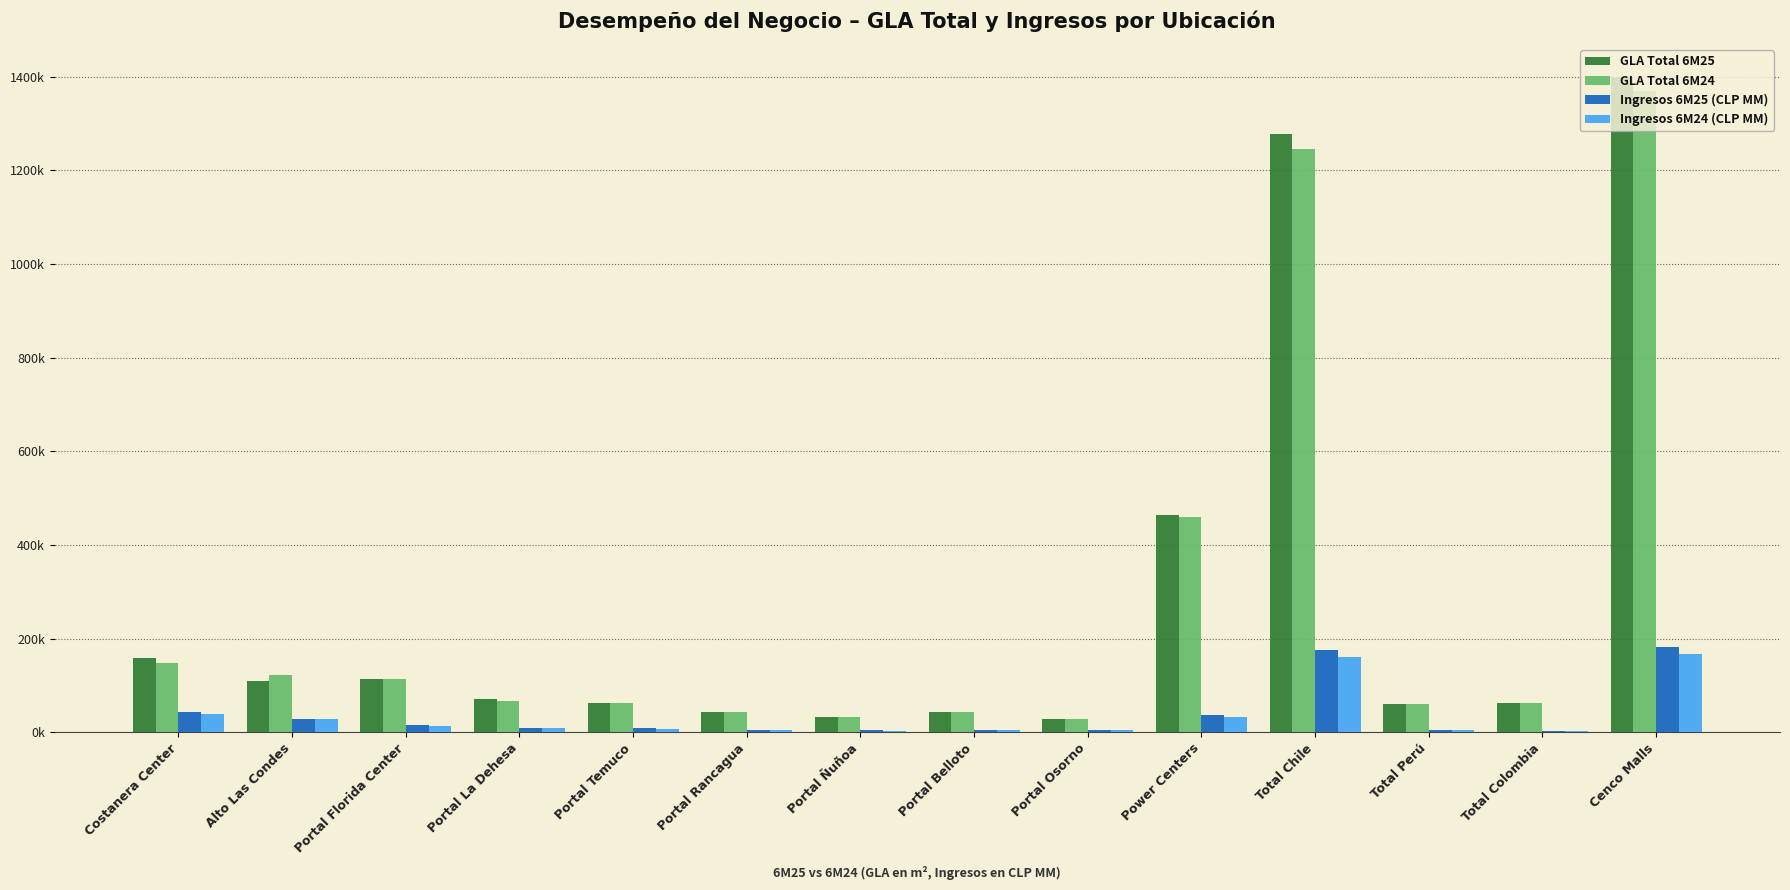

List the series in order of their peak value, lowest first.

Ingresos 6M24 (CLP MM), Ingresos 6M25 (CLP MM), GLA Total 6M24, GLA Total 6M25